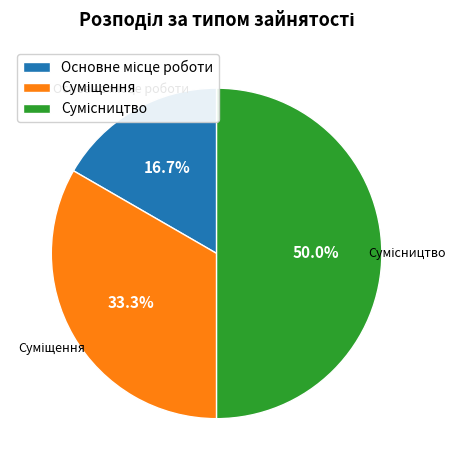

Combined, what portion of the pie is Основне місце роботи and Сумісництво?

66.7%